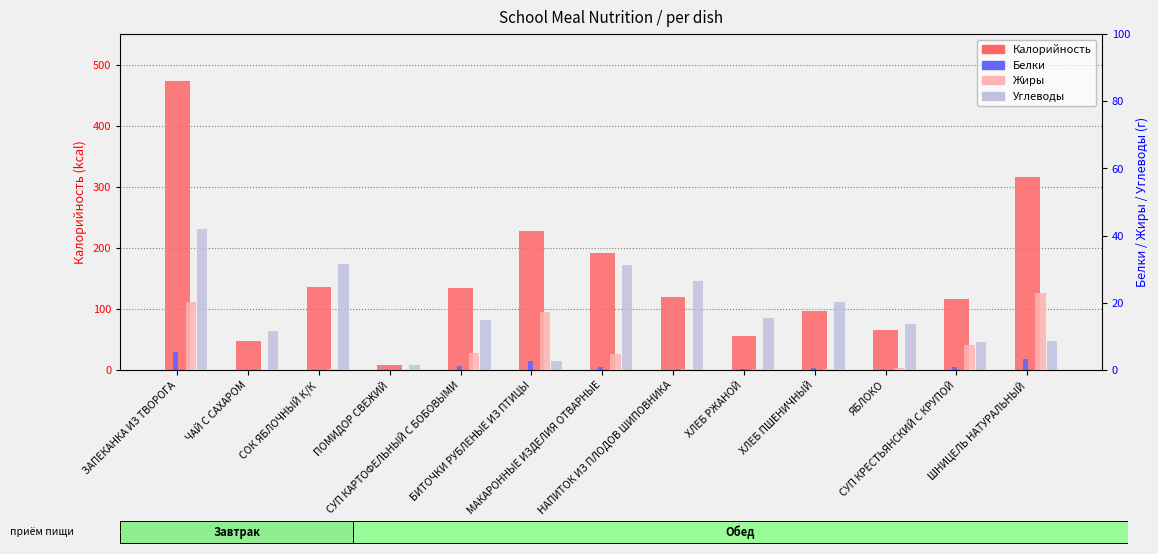

Where is Жиры nearest to the value 11?

СУП КРЕСТЬЯНСКИЙ С КРУПОЙ